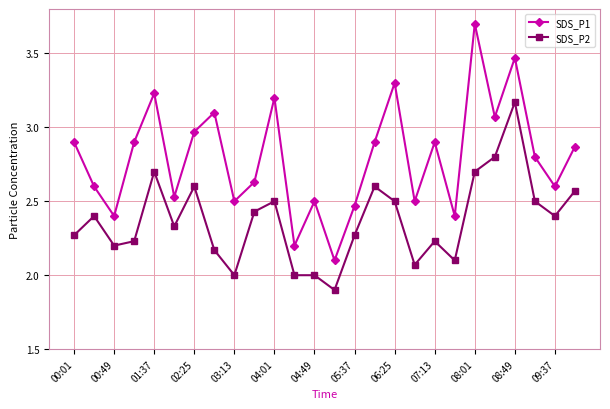

What is the difference between the second highest and minimum values in the SDS_P2 series?

0.9